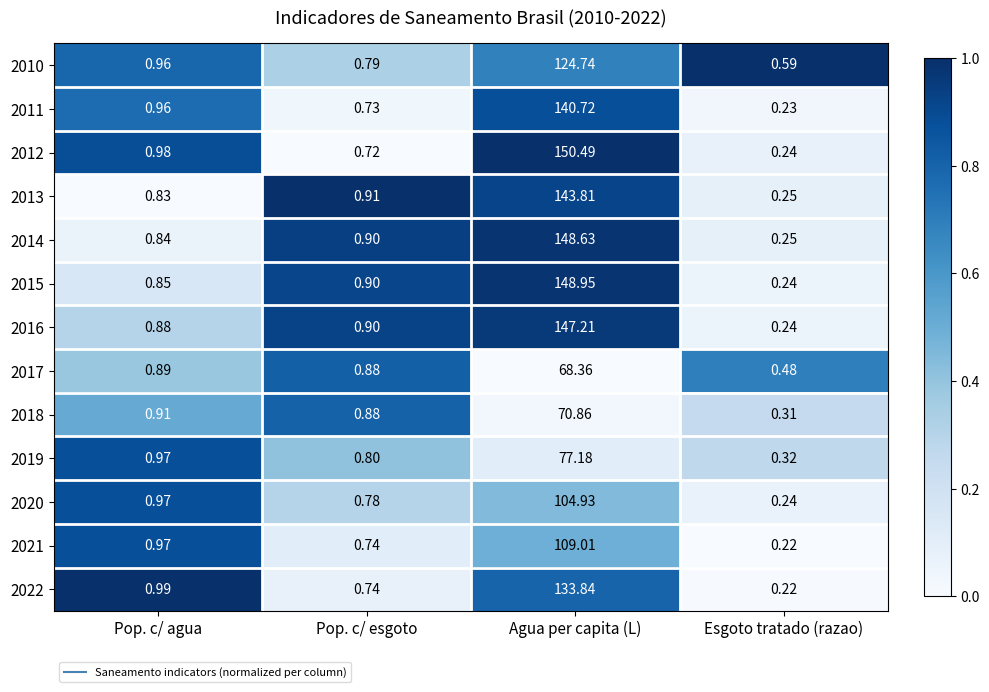

Rank the categories by 2010 value from lowest to highest.

Esgoto tratado (razao), Pop. c/ esgoto, Pop. c/ agua, Agua per capita (L)